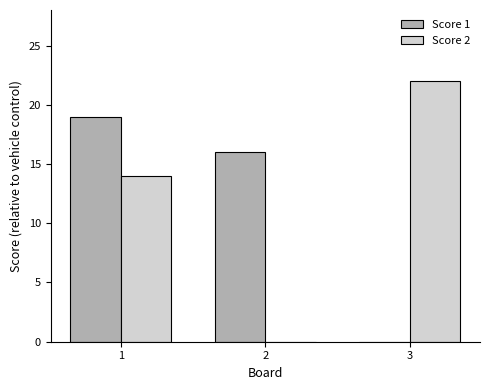

Which series changed the most between 1 and 3?

Score 1